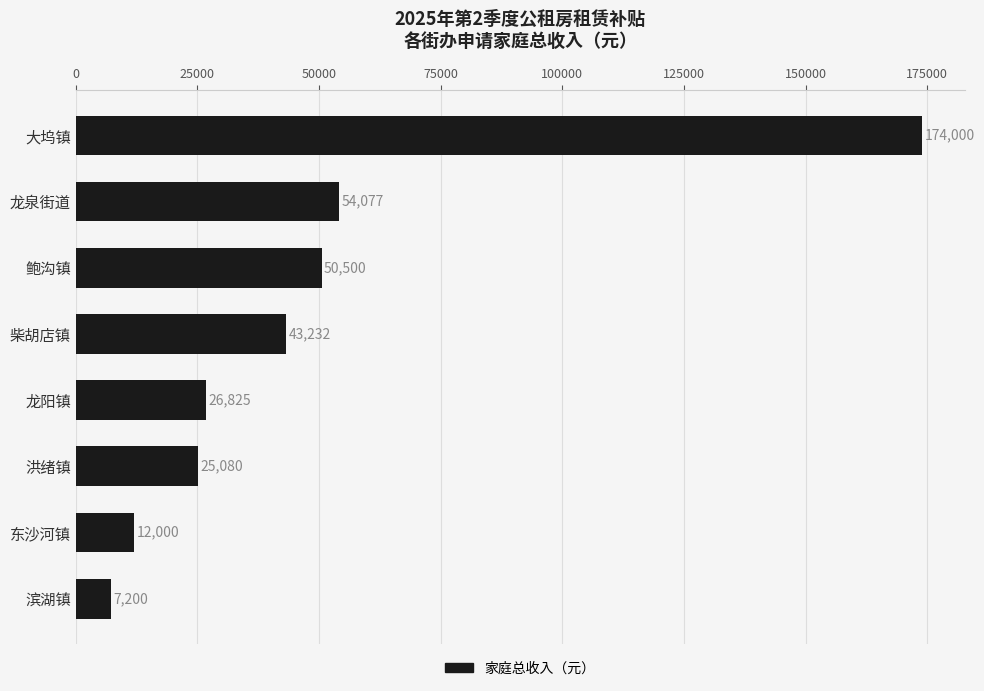

Rank the categories by value from lowest to highest.

滨湖镇, 东沙河镇, 洪绪镇, 龙阳镇, 柴胡店镇, 鲍沟镇, 龙泉街道, 大坞镇